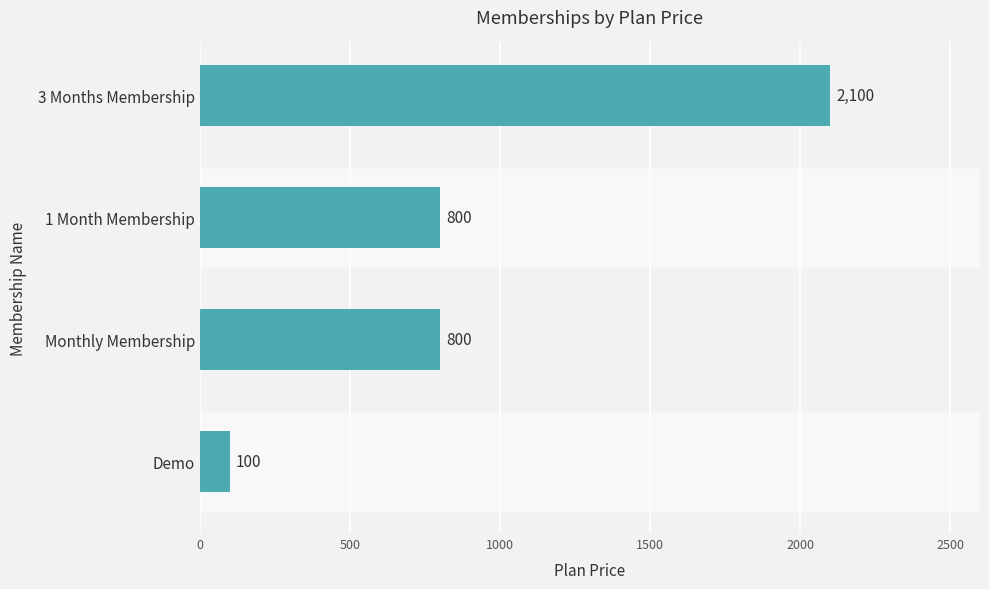

Is it true that the value at Monthly Membership is 472?

False